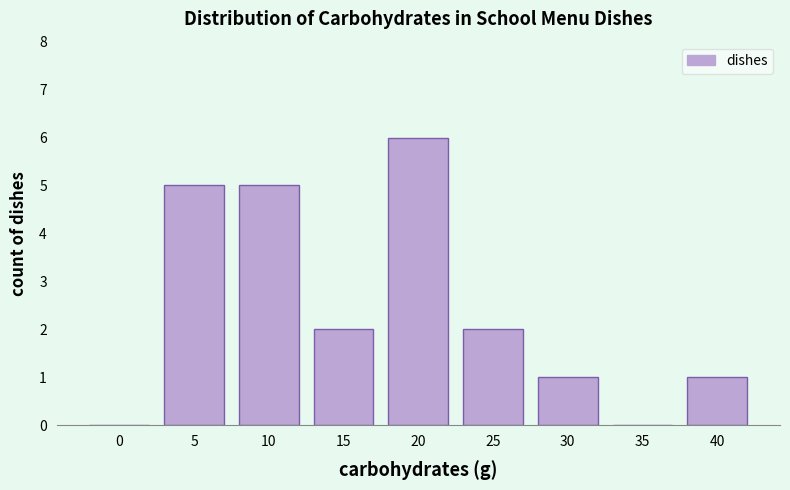

Reading right to left, transcribe all the data shown in this chart.

40=1	35=0	30=1	25=2	20=6	15=2	10=5	5=5	0=0